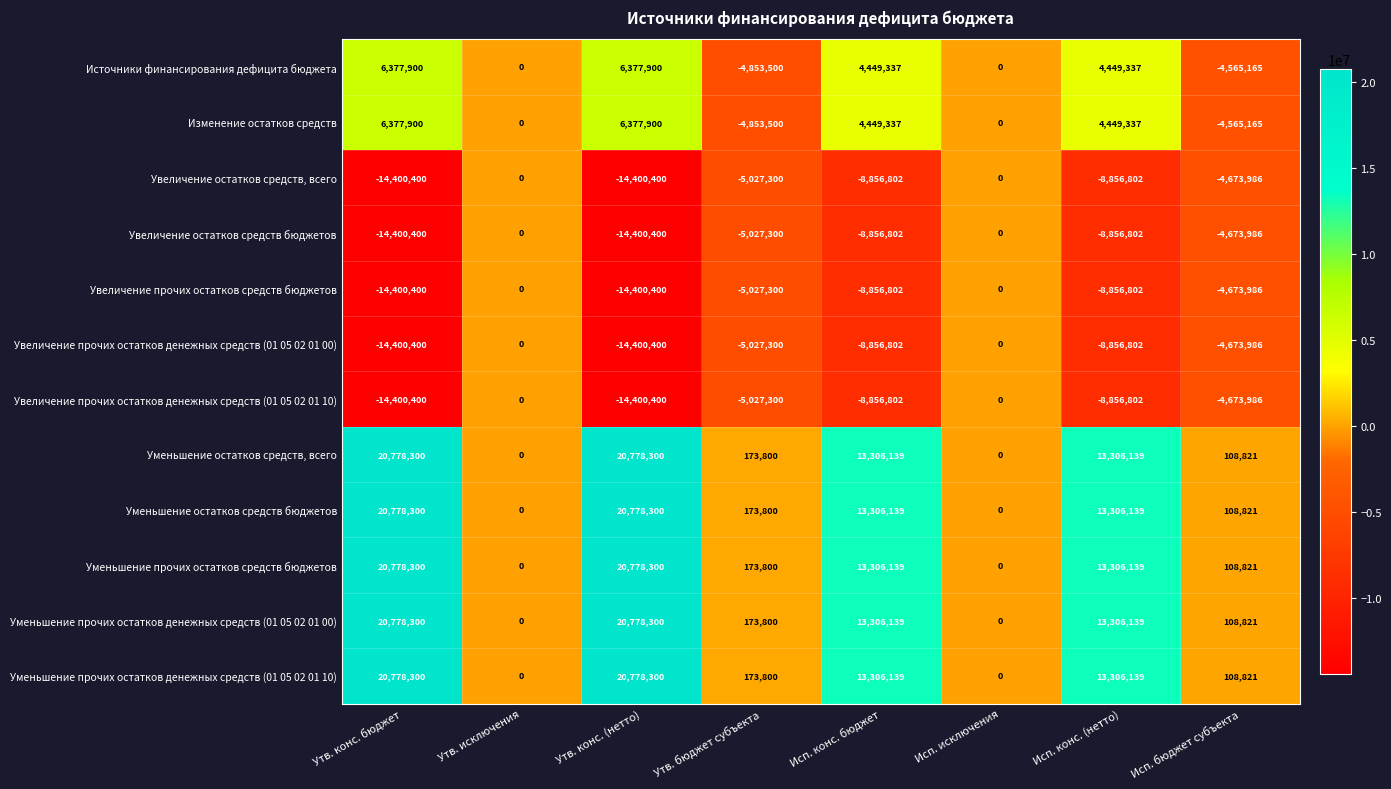

How many data points does each series have?

8